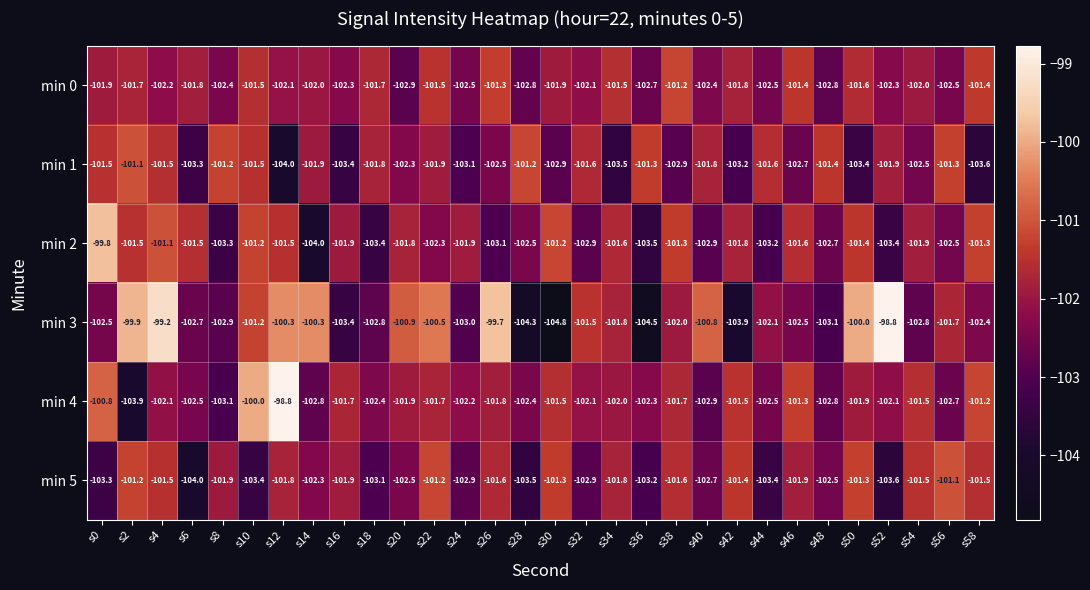

True or false: min 4 has a value of -49.8 at s26.

False